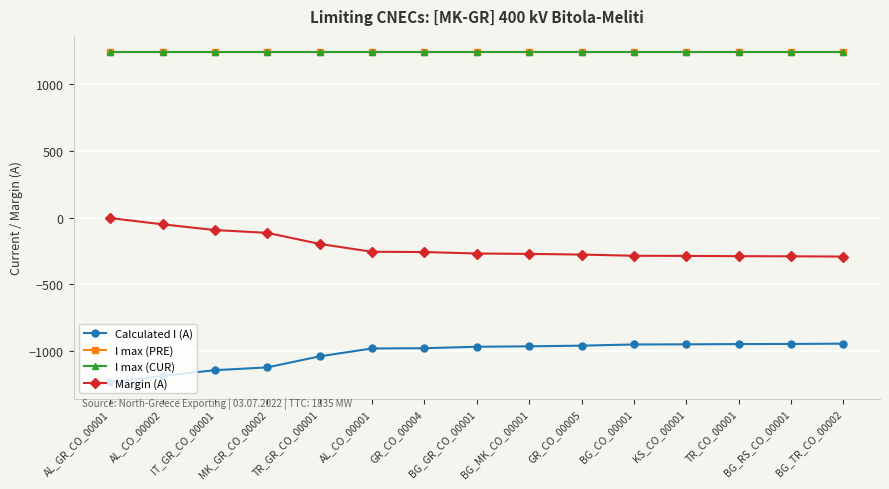

What is the average value of the Margin (A) series?

-217